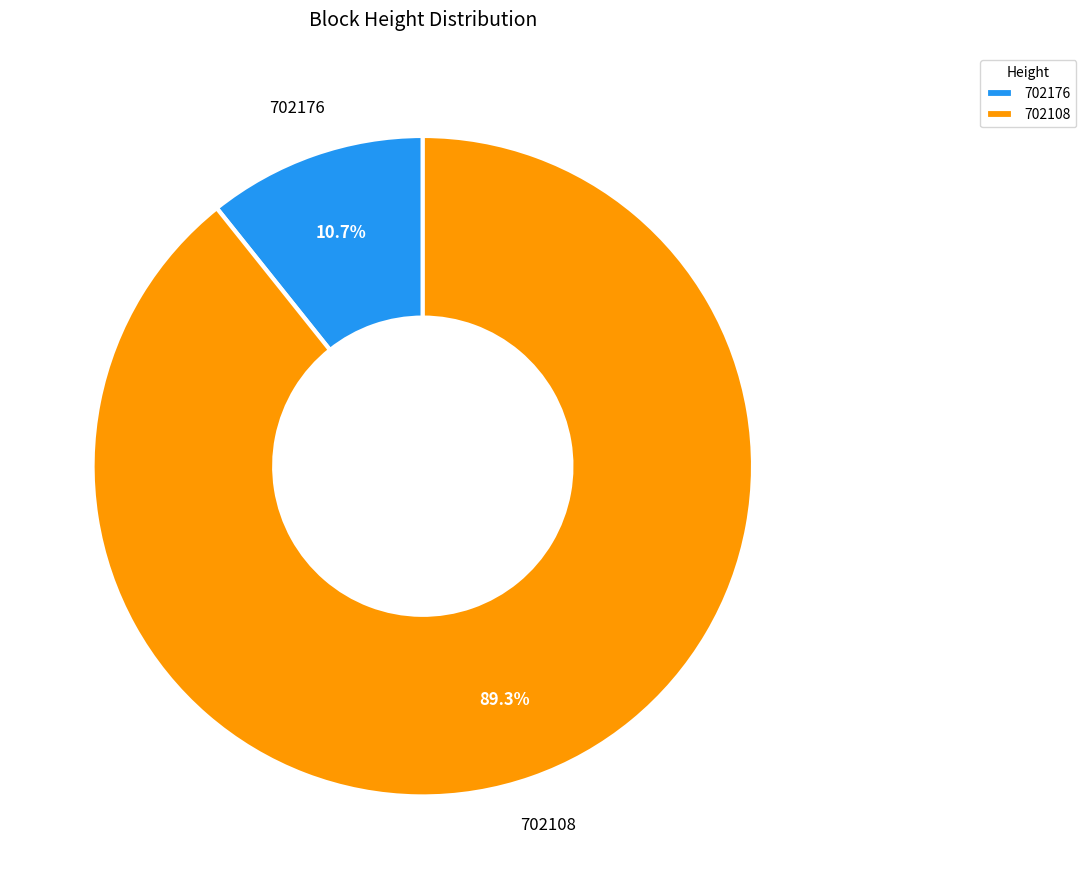

Rank the categories by value from lowest to highest.

702176, 702108